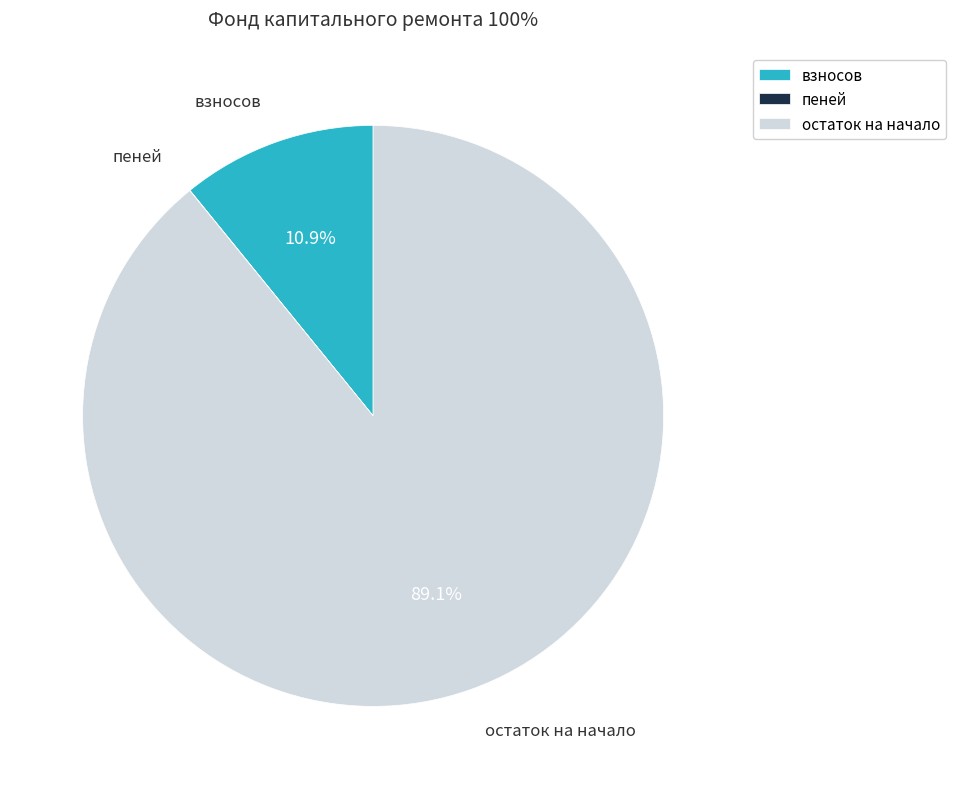

What portion of the pie excludes взносов?

89.1%